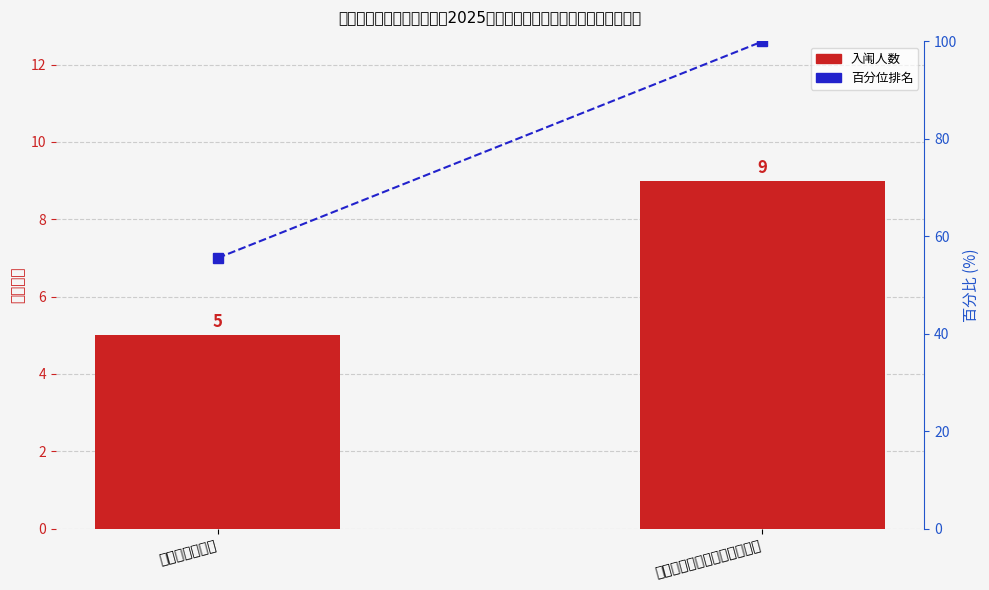

What is the minimum value shown in the chart?

5.0